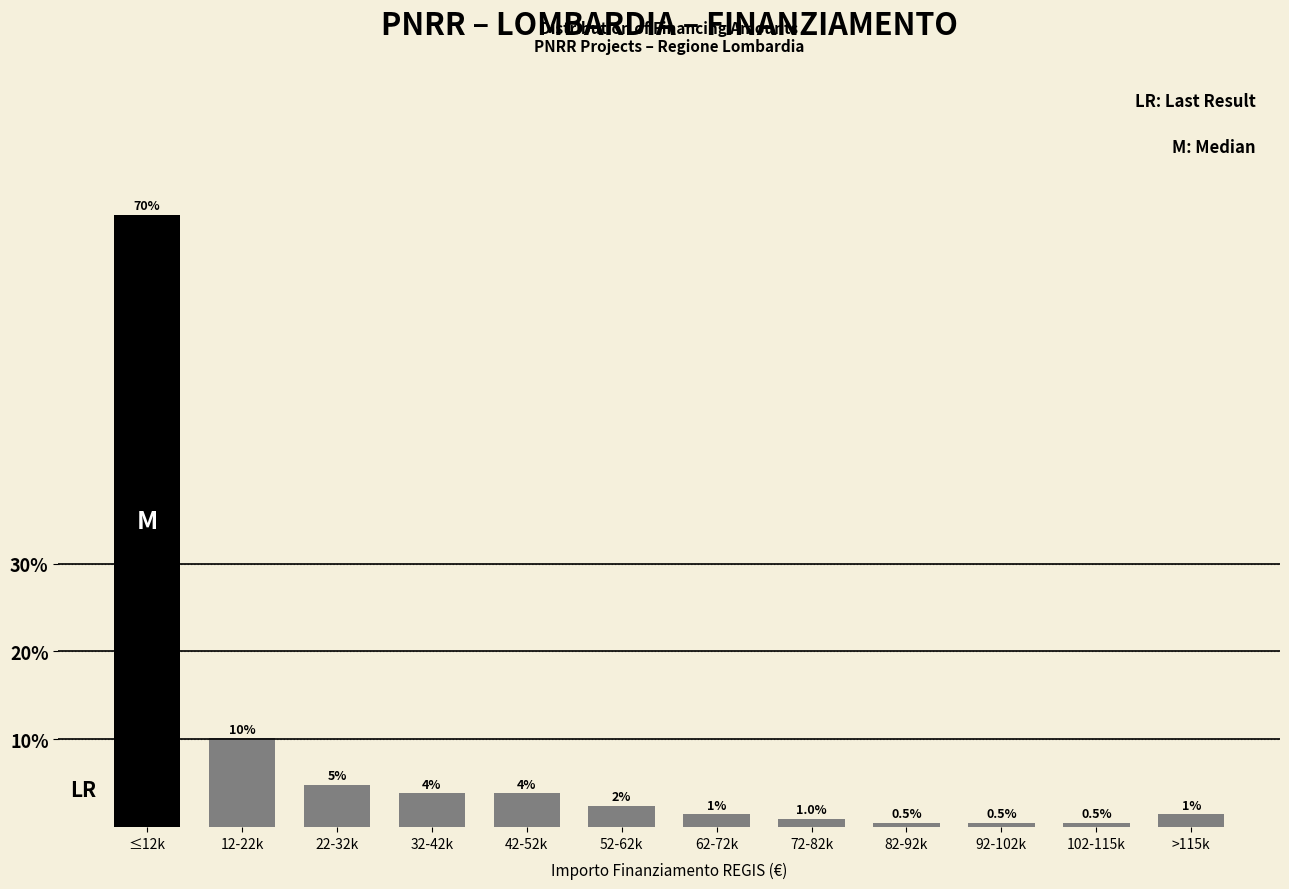

Which has a higher value, 72-82k or 92-102k?

72-82k